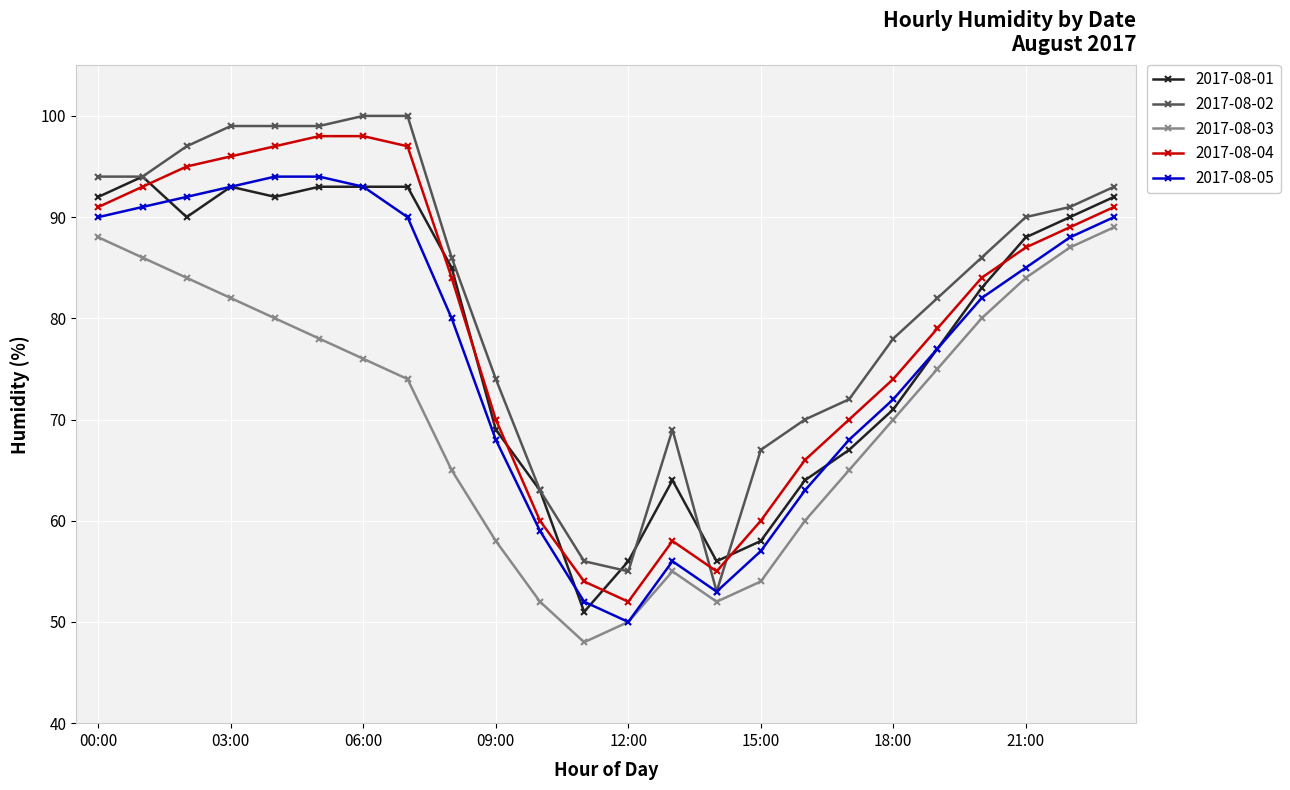

True or false: 2017-08-04 and 2017-08-01 intersect in this chart.

True